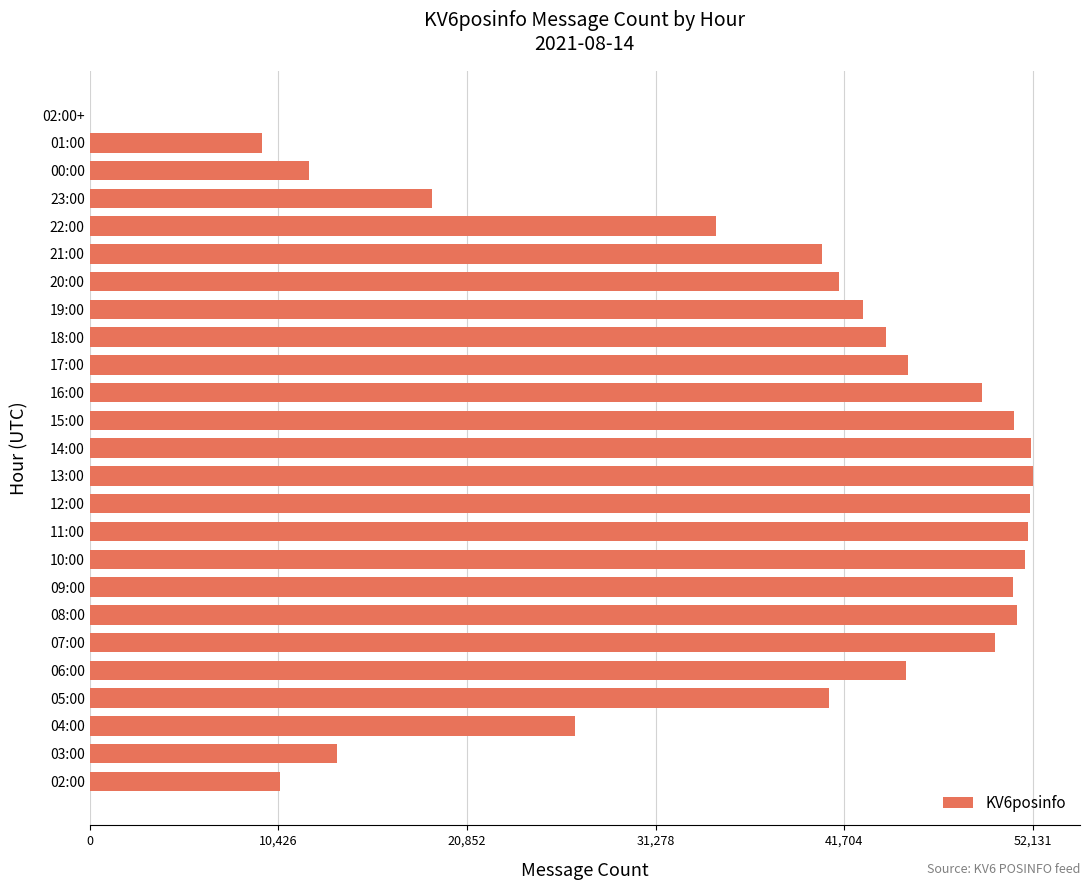

What is the sum of all values?

938461